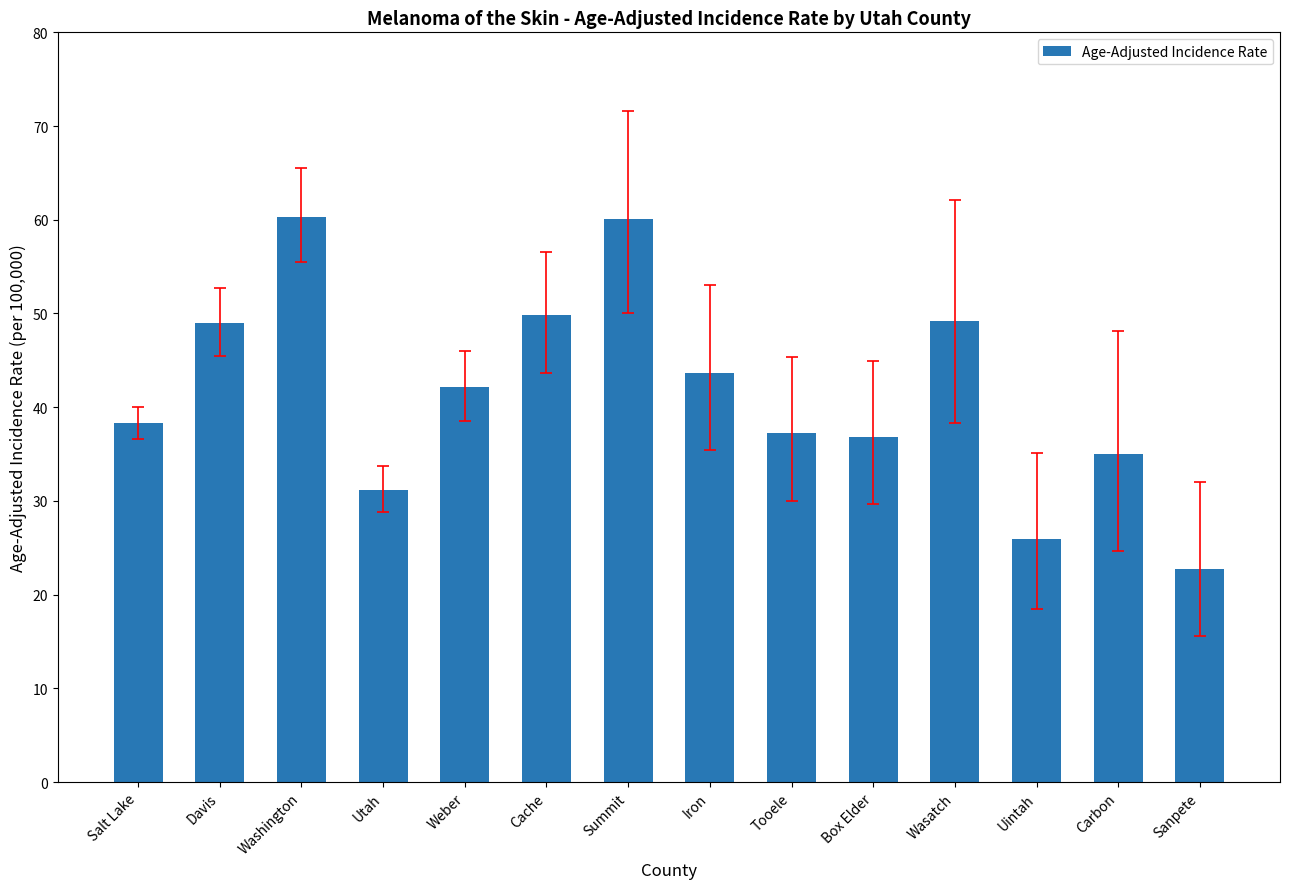

What is the smallest value displayed?

22.7